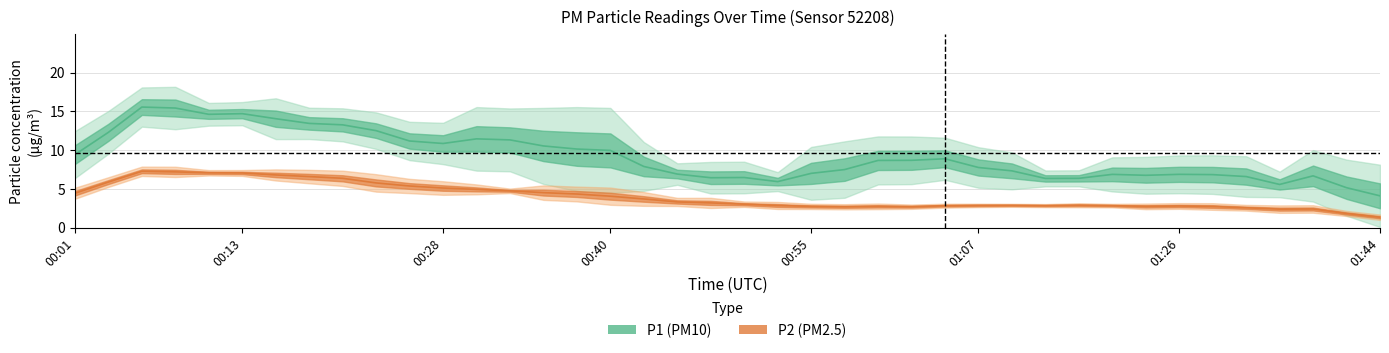

True or false: P2 and P1 cross at least once.

False